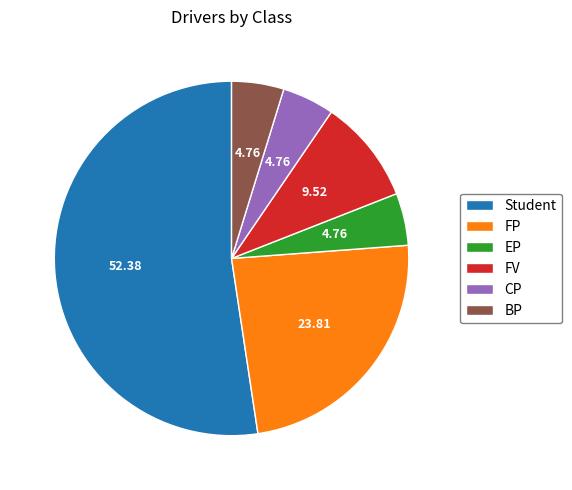

Combined, do FV and Student account for over 50%?

Yes